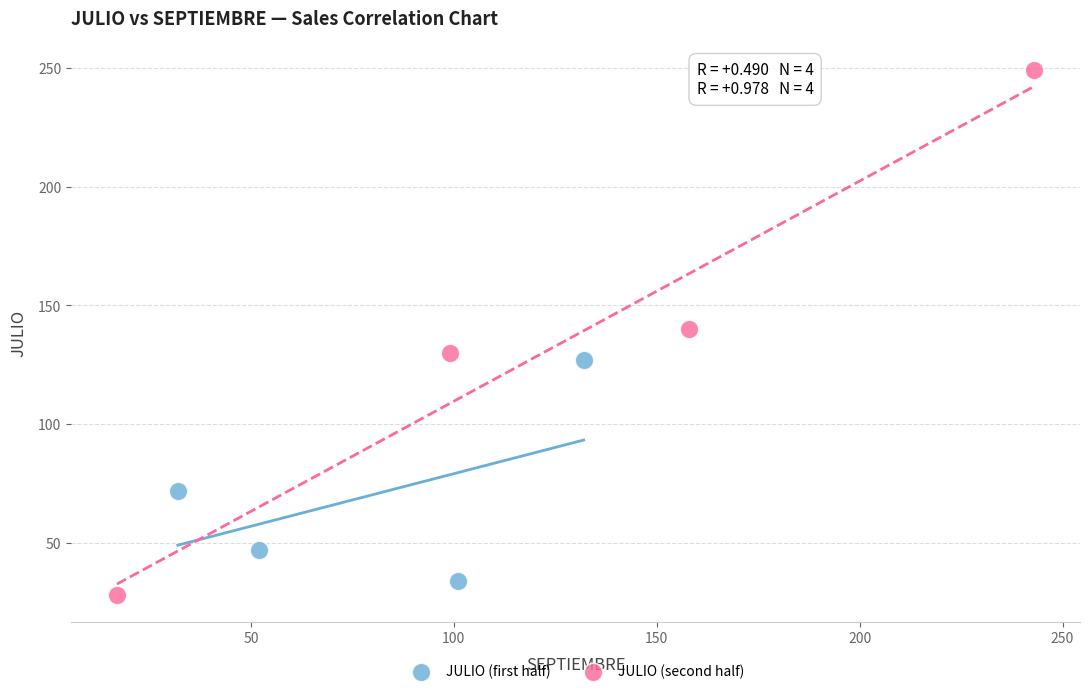

Which series contains the highest Y value?

JULIO (second half)